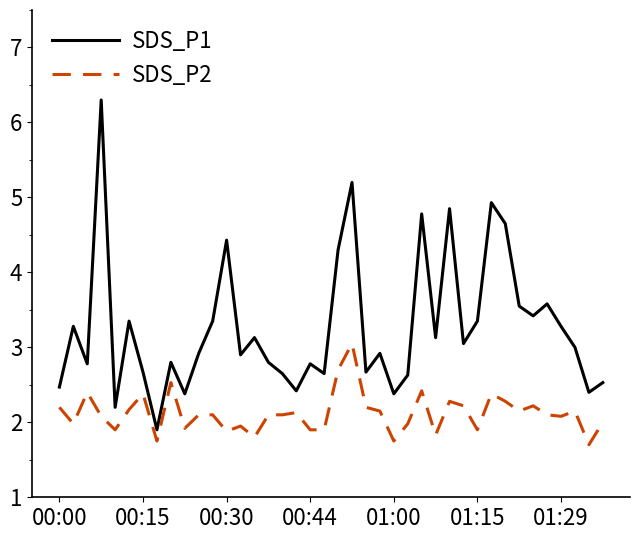

Which series has the widest spread of values?

SDS_P1